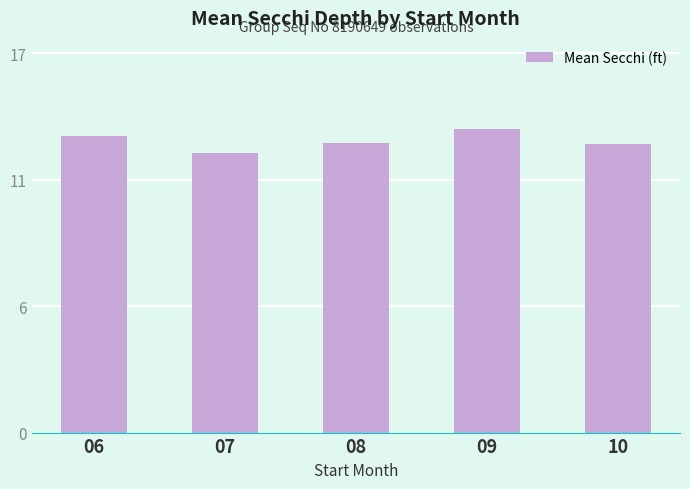

True or false: the data shows 13.7 at 09.

True